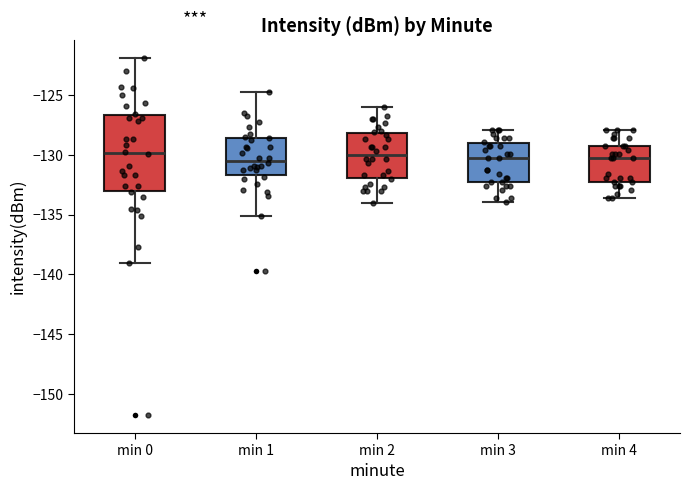

Which box is the tallest, from its lower edge to its upper edge?

min 0